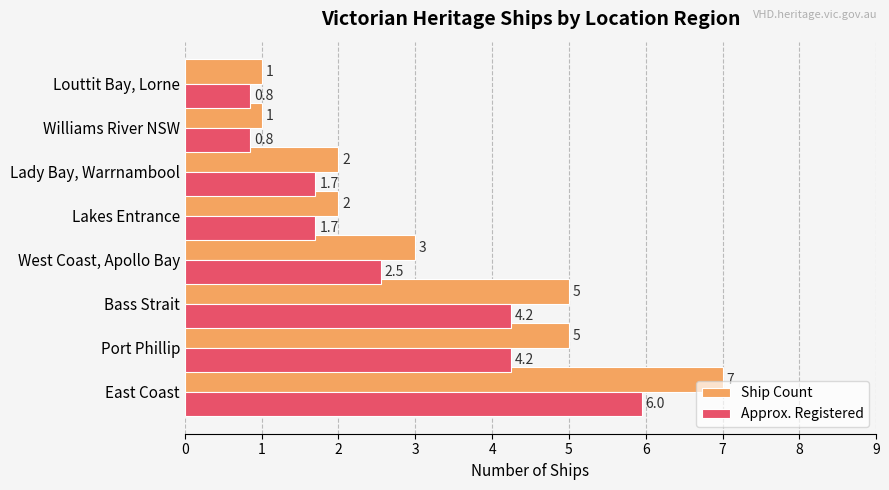

At which category is the sum across all series the highest?

East Coast